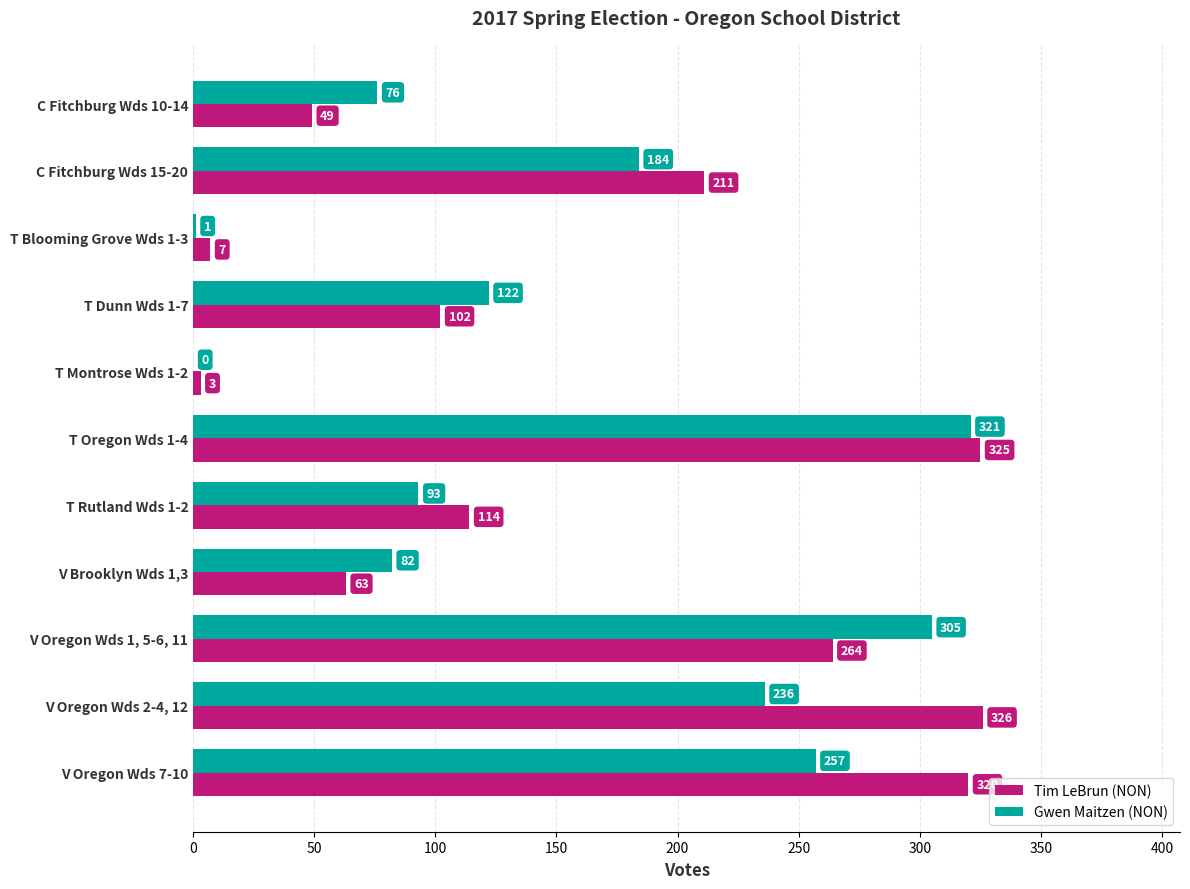

Which series changed the most between C Fitchburg Wds 10-14 and C Fitchburg Wds 15-20?

Tim LeBrun (NON)